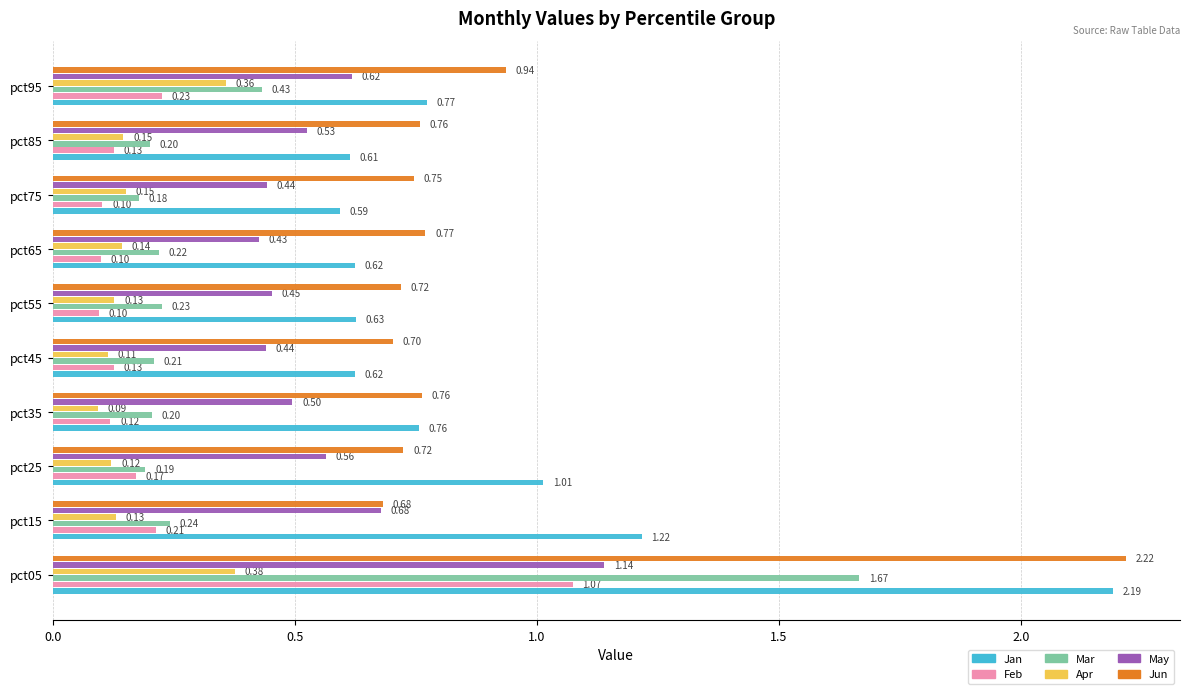

What is the sum of all Mar values?

3.8